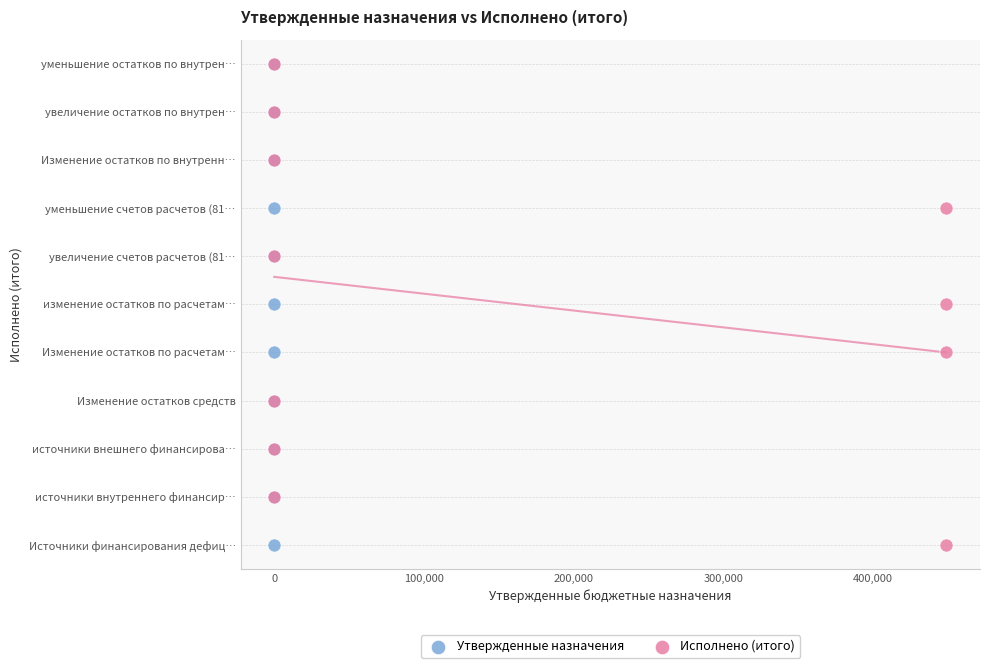

What are all the series names shown in the legend?

Утвержденные назначения, Исполнено (итого)